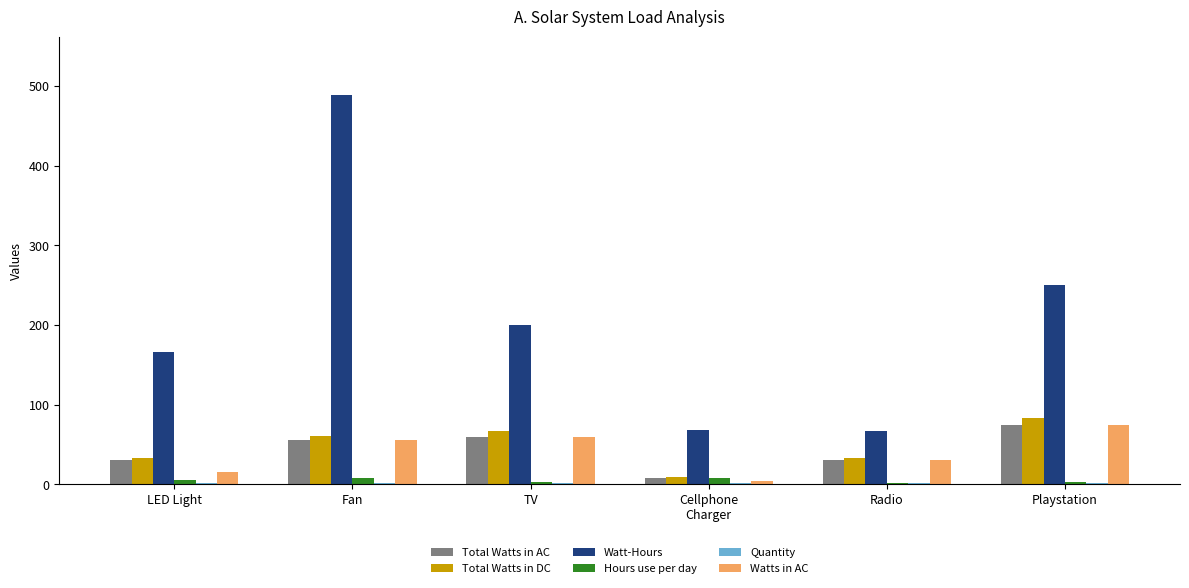

What is the maximum value shown in the chart?

488.9